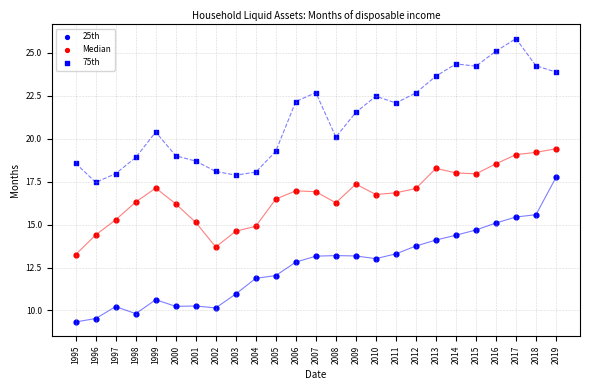

Count the number of points in this scatter plot.

75